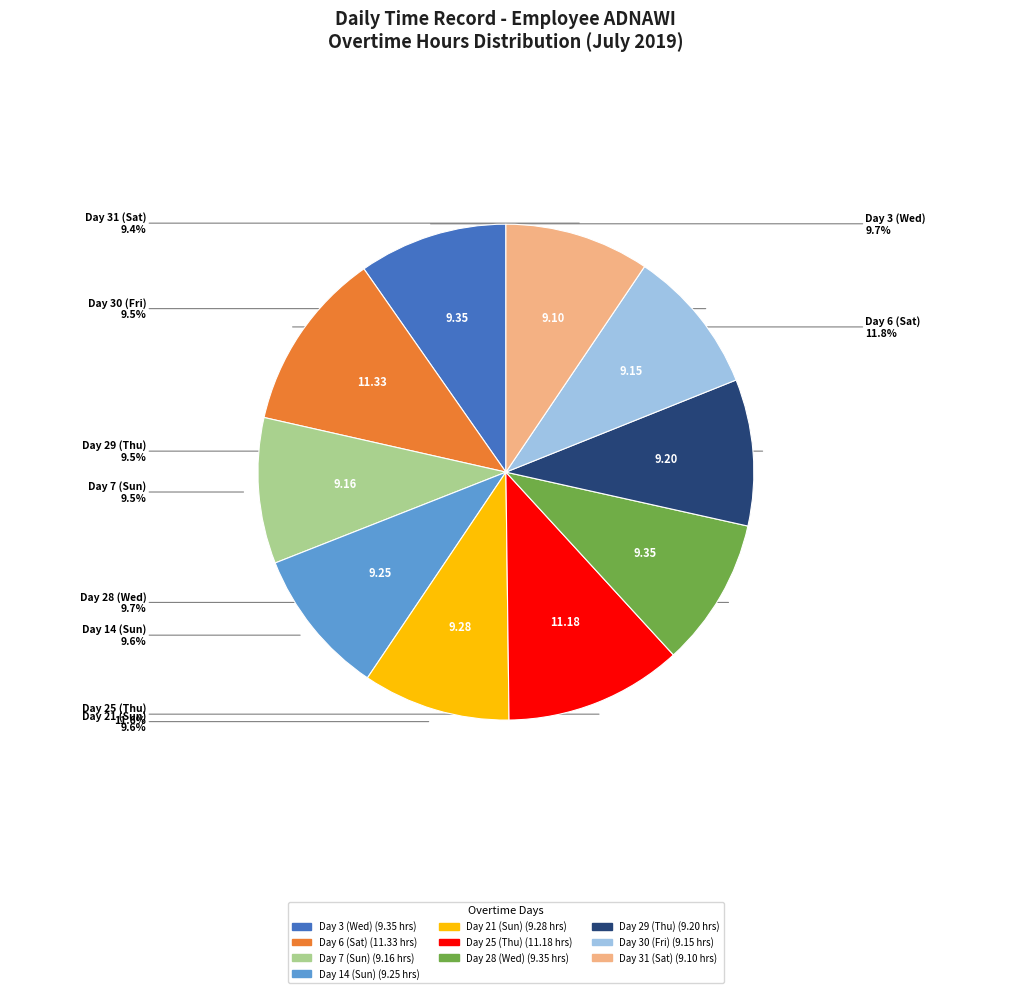

To the nearest percent, what is the difference between the Day 30 (Fri) and Day 25 (Thu) slice percentages?

2%